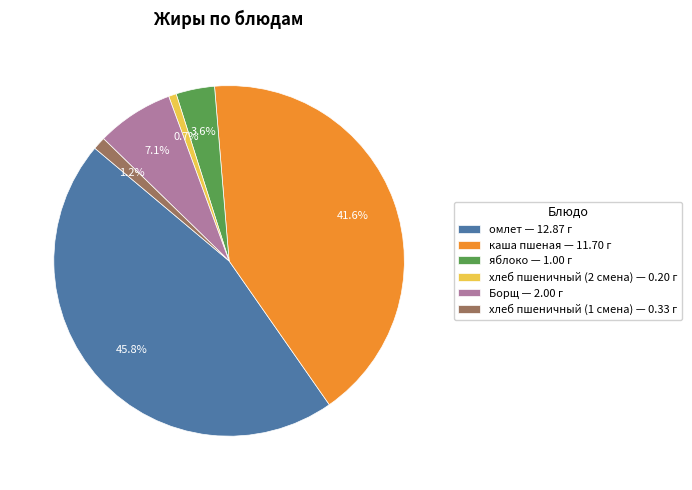

What is the largest slice in the pie chart?

омлет — 12.87 г